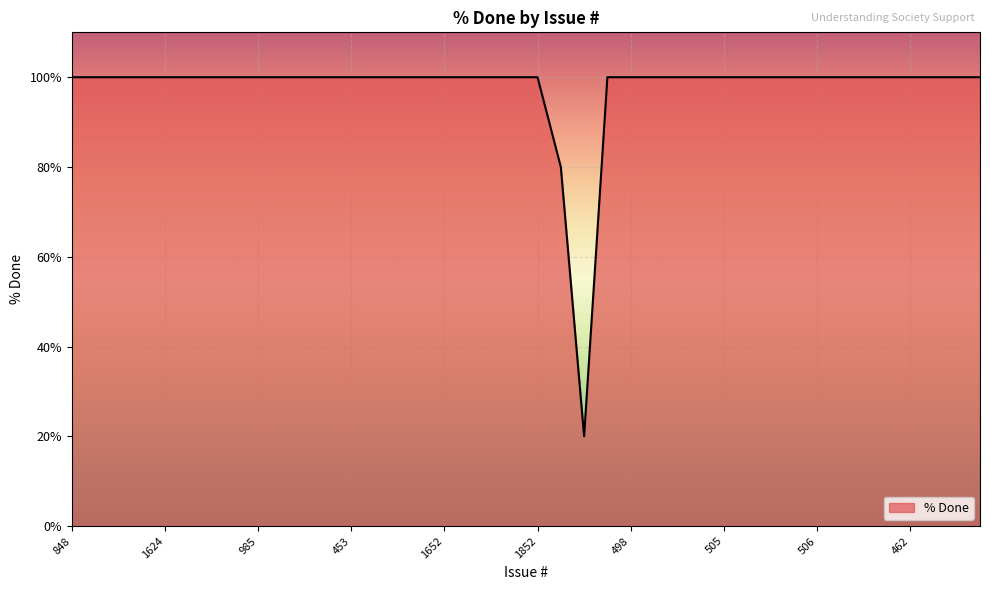

What is the maximum value shown in the chart?

100